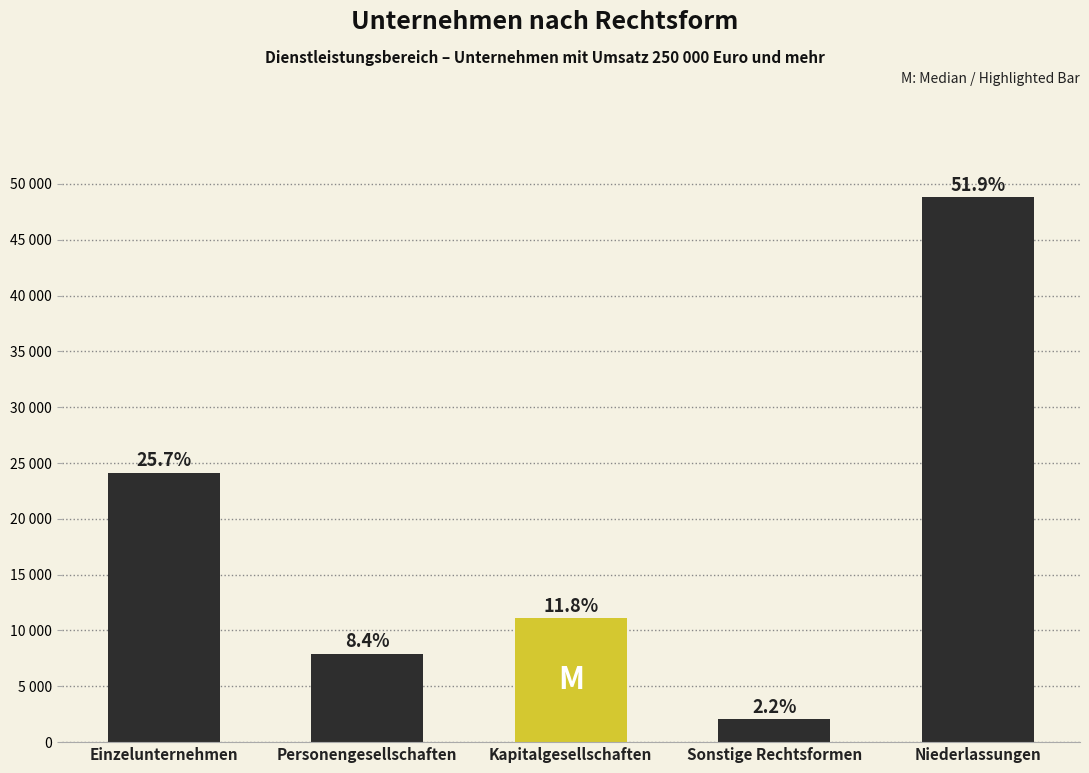

Are the bars horizontal?

No